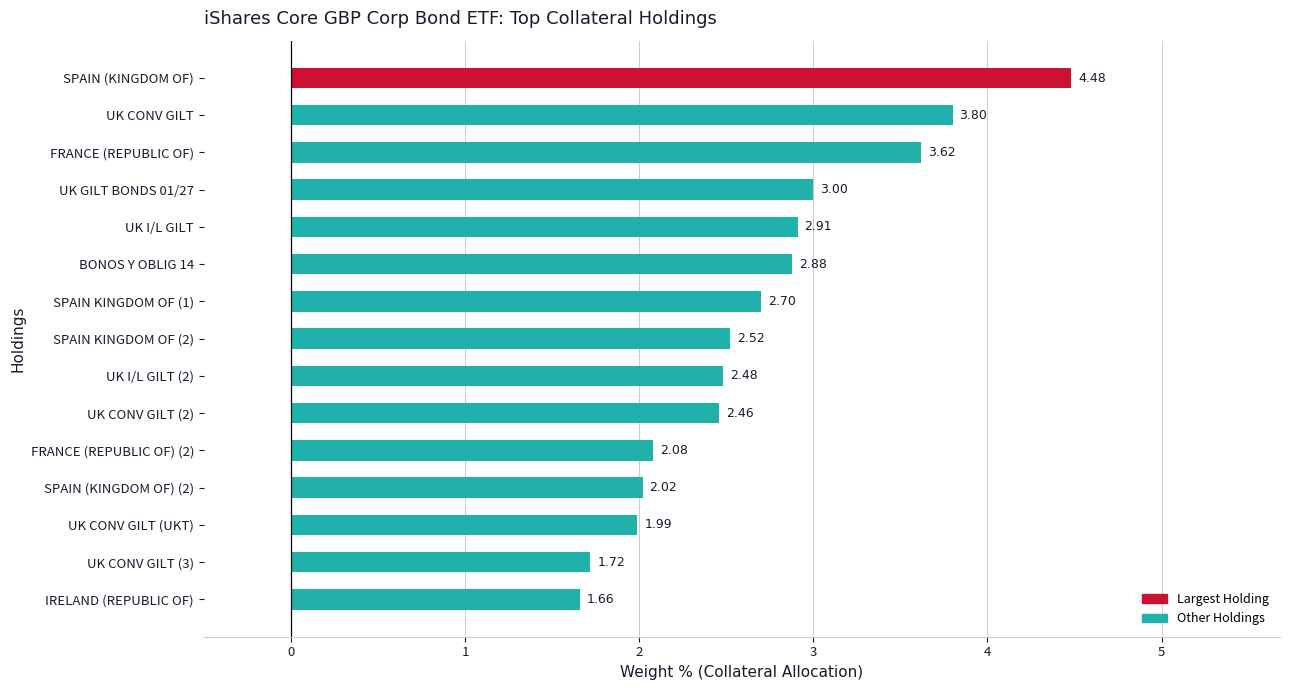

Approximately how many times larger is the value at FRANCE (REPUBLIC OF) (2) compared to UK GILT BONDS 01/27?

0.7